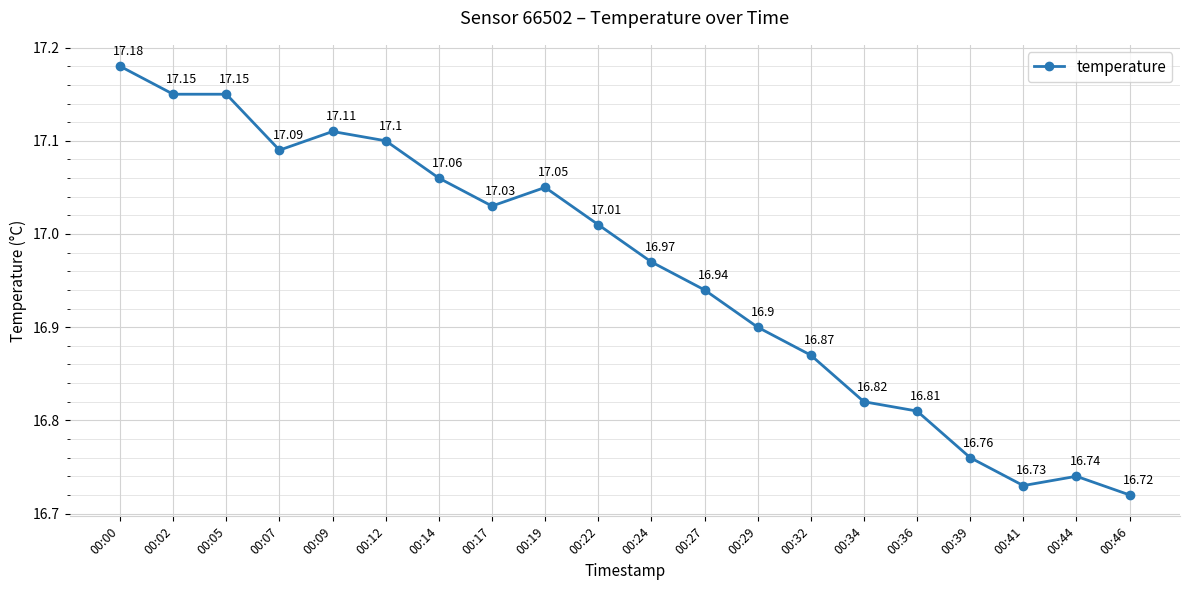

Between 00:09 and 00:29, which is larger?

00:09